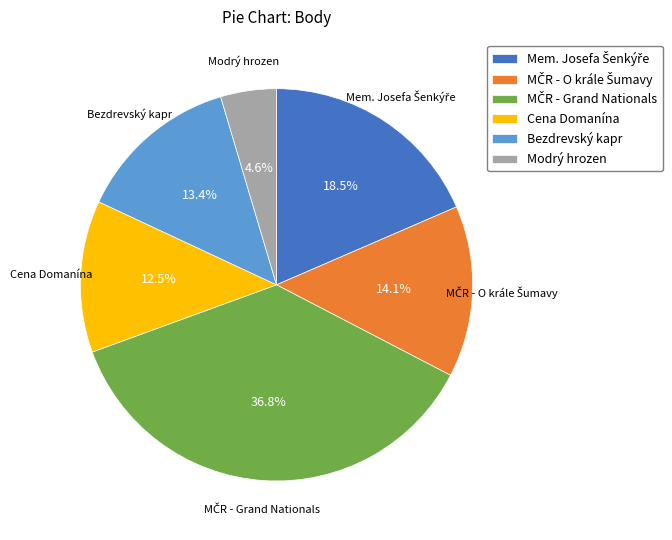

Is there a majority slice in this chart?

No